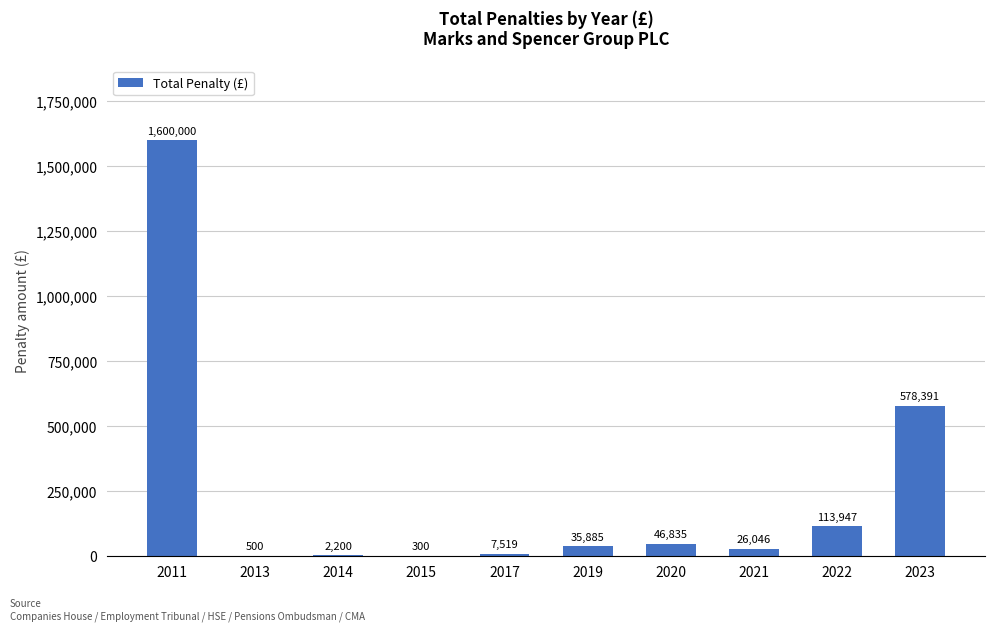

Which label corresponds to the largest value in the chart?

2011